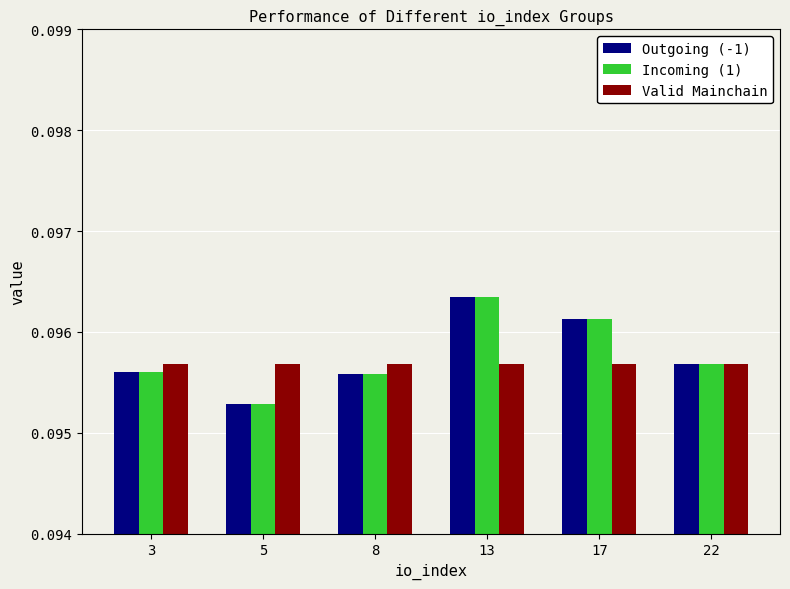

True or false: Outgoing (-1) has a value of 0.2 at 13.

False